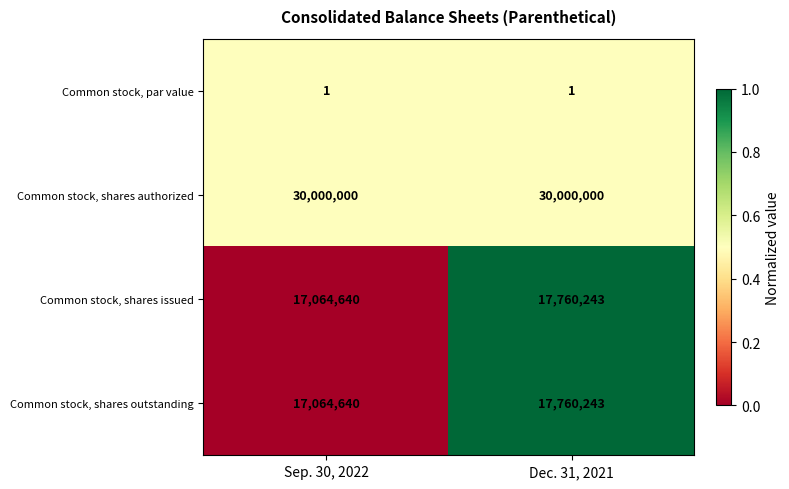

What is the spread (max minus min) of values at Sep. 30, 2022?

29999999